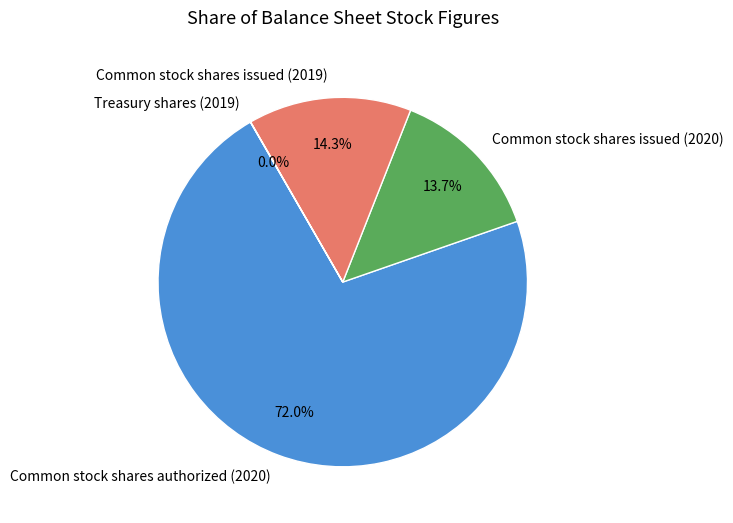

What is the largest slice in the pie chart?

Common stock shares authorized (2020)